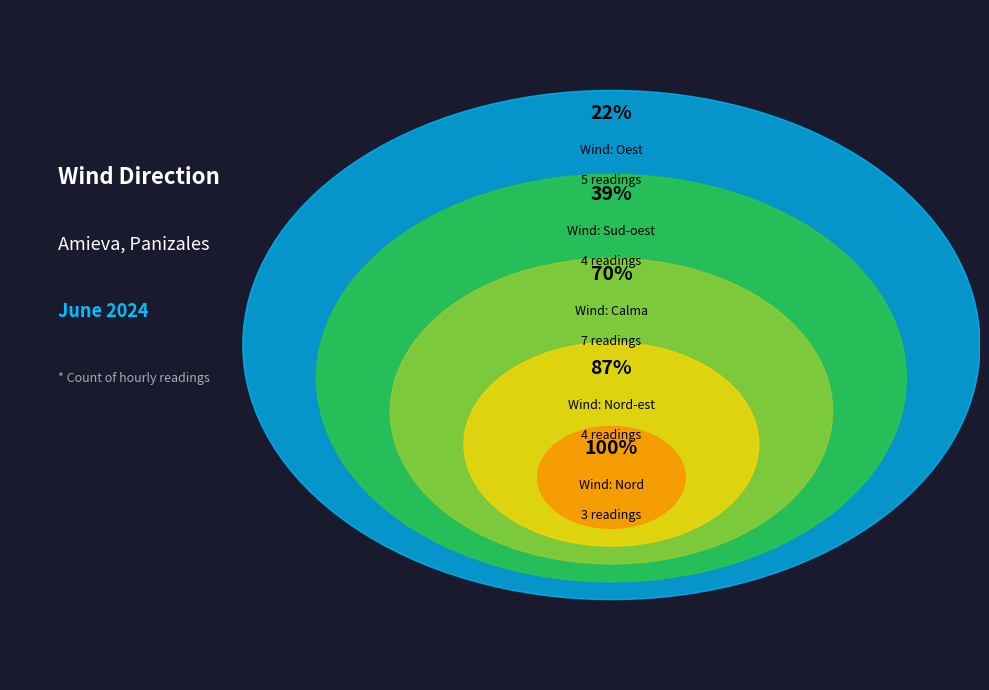

What percentage is the Sud-oest slice, to the nearest percent?

17%